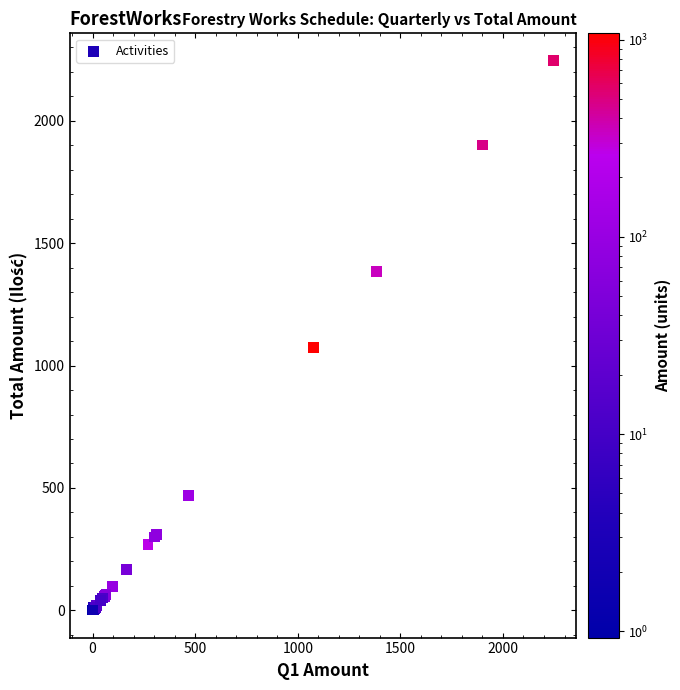

What Y value in the scatter plot is closest to 1122?

1075.0